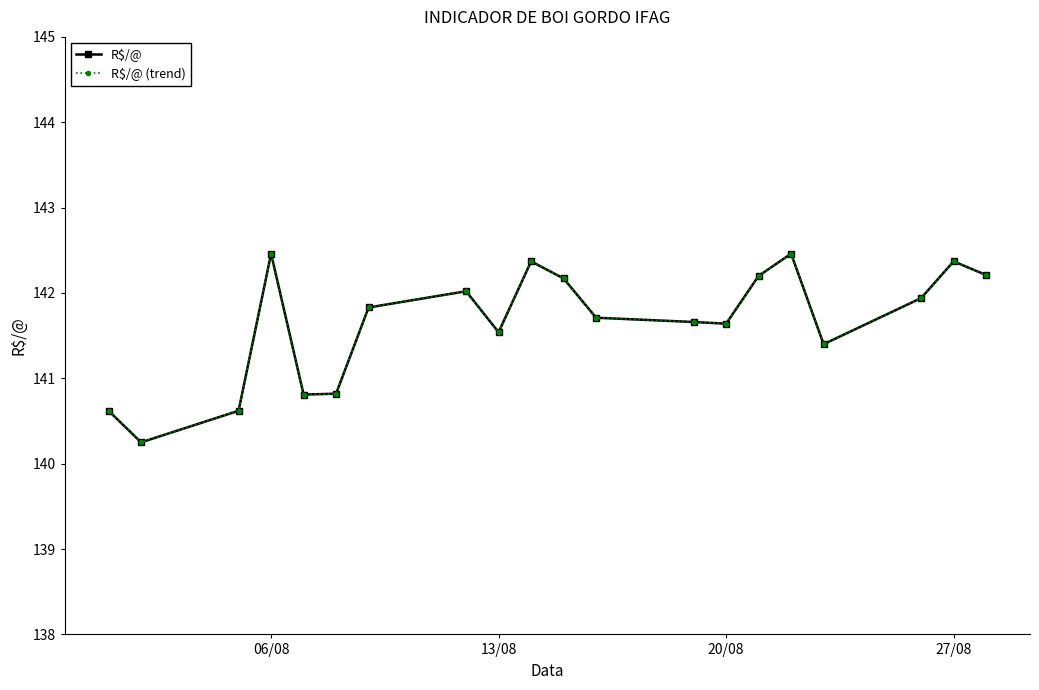

Rank the series by their maximum value, from highest to lowest.

R$/@, R$/@ (trend)